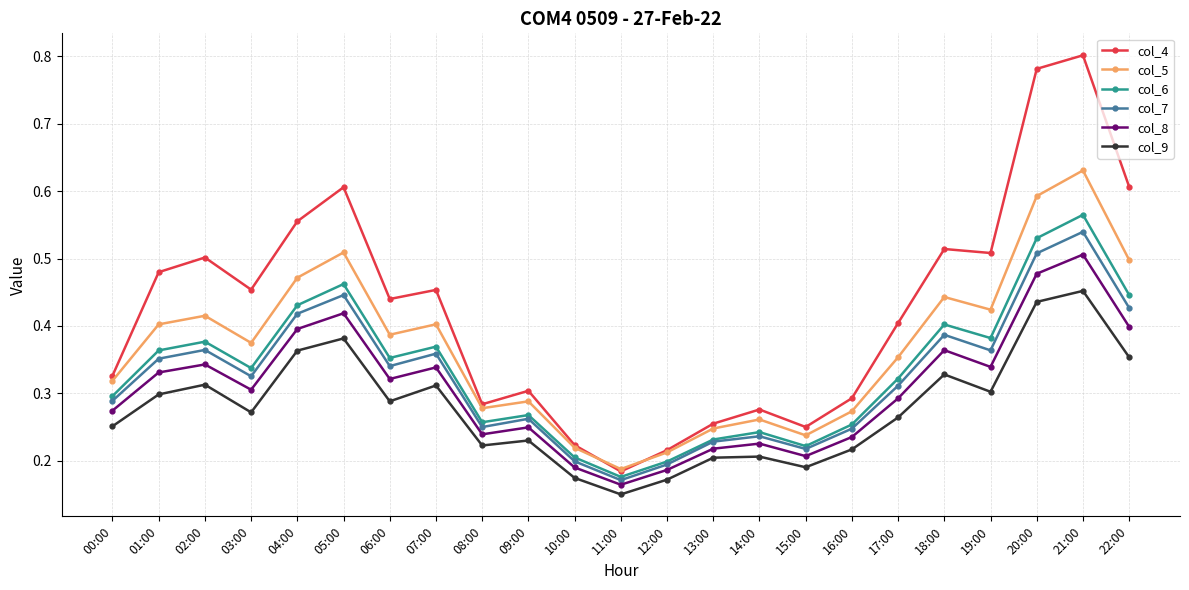

Which category has the highest value in the col_4 series?

21:00